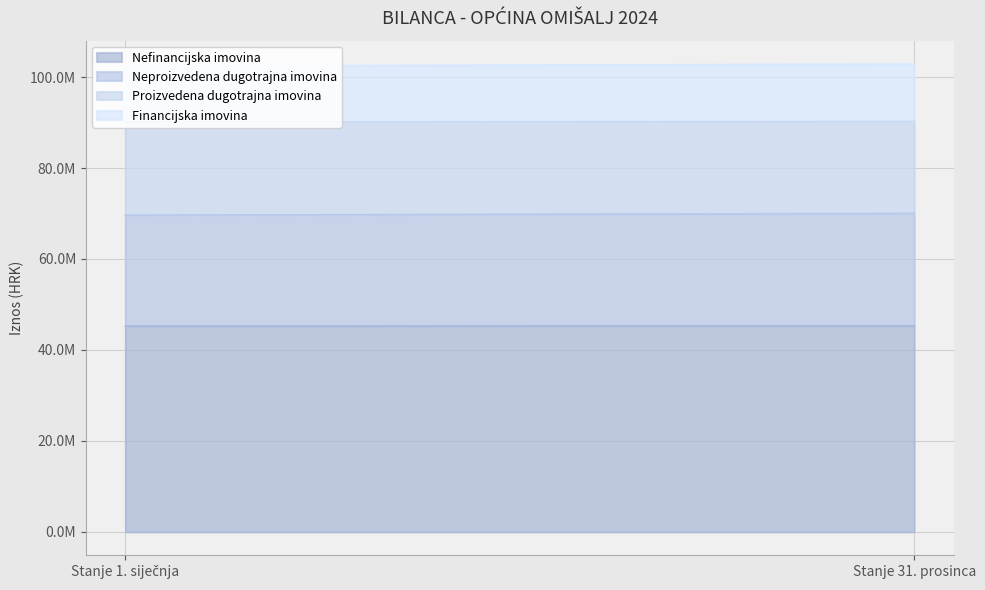

What is the difference between the Nefinancijska imovina values at Stanje 31. prosinca and Stanje 1. siječnja?

104558.1